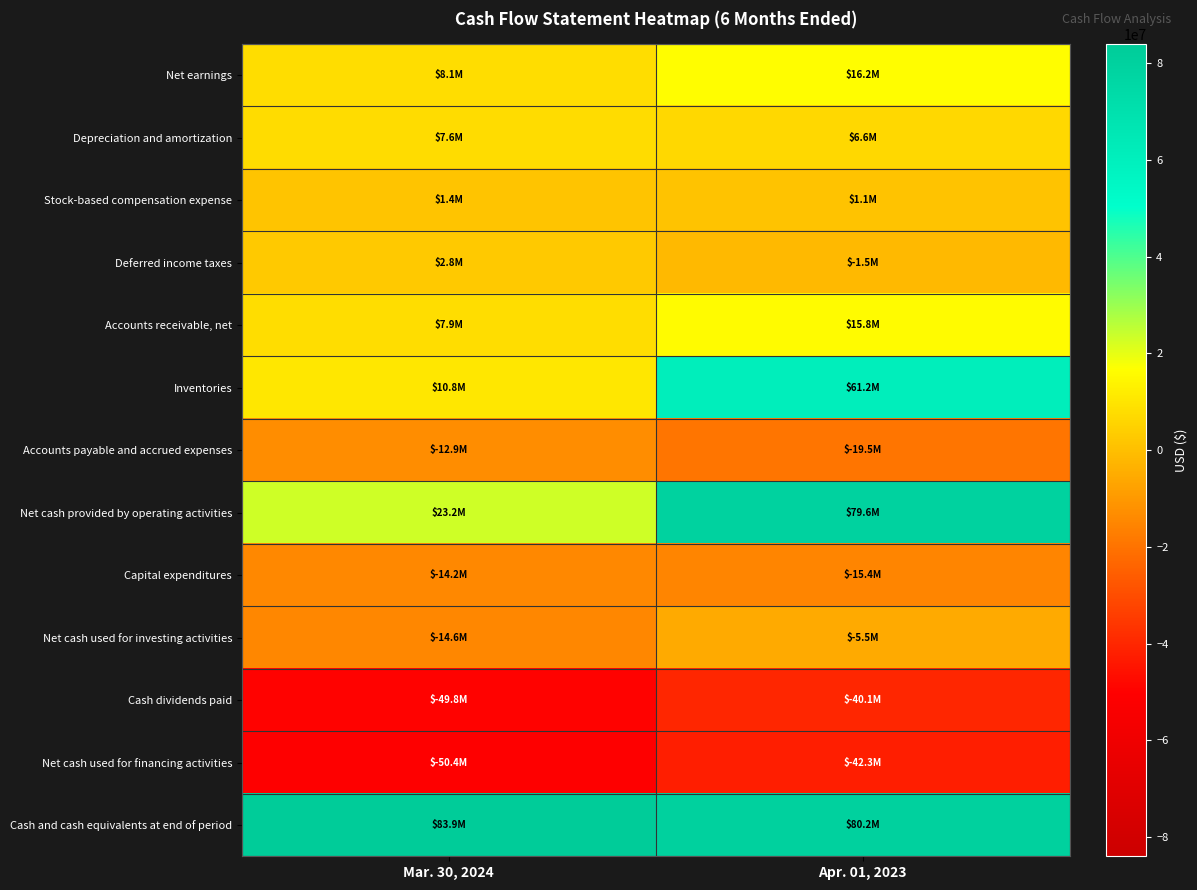

Rank the series at Mar. 30, 2024 from lowest to highest value.

Net cash used for financing activities, Cash dividends paid, Net cash used for investing activities, Capital expenditures, Accounts payable and accrued expenses, Stock-based compensation expense, Deferred income taxes, Depreciation and amortization, Accounts receivable, net, Net earnings, Inventories, Net cash provided by operating activities, Cash and cash equivalents at end of period